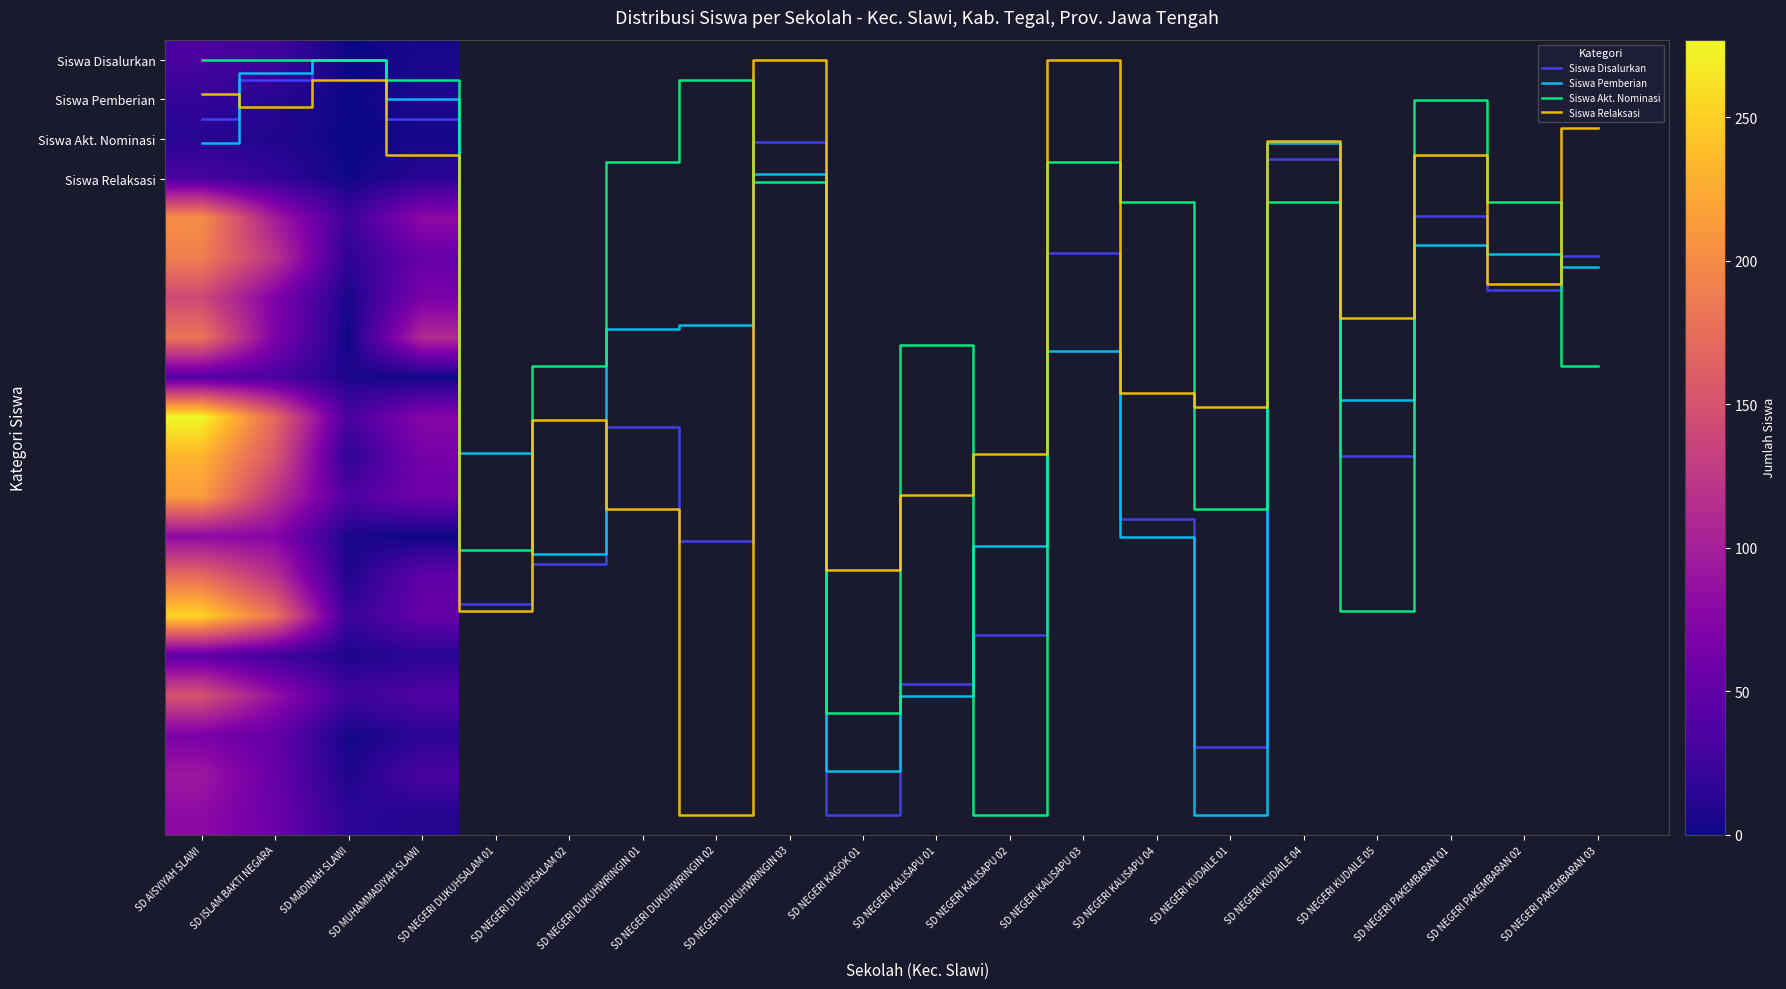

The value of SD MUHAMMADIYAH SLAWI at SD MUHAMMADIYAH SLAWI is 3. True or false?

False